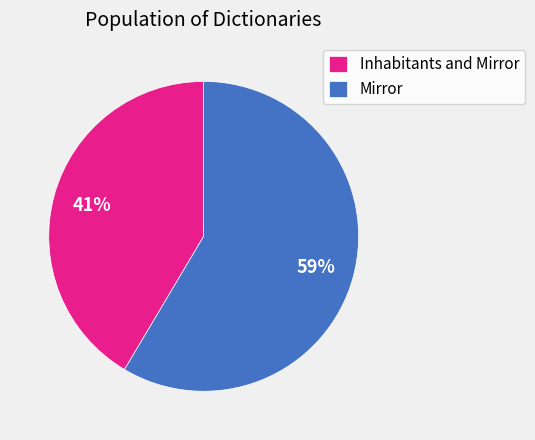

Which has a higher value, Inhabitants and Mirror or Mirror?

Mirror